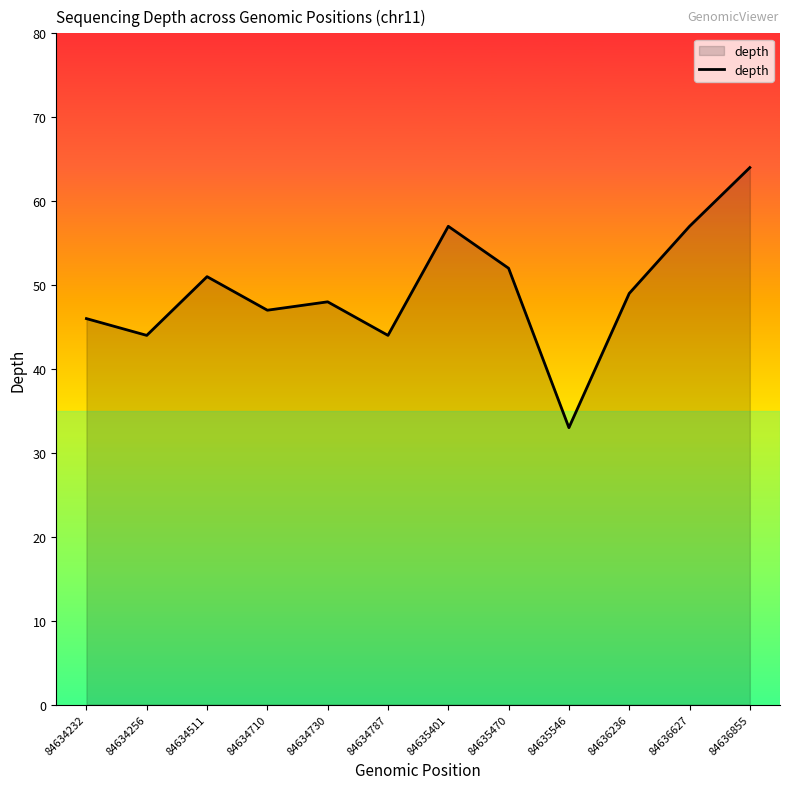

Reading right to left, list all the values displayed in this chart.

84636855=64	84636627=57	84636236=49	84635546=33	84635470=52	84635401=57	84634787=44	84634730=48	84634710=47	84634511=51	84634256=44	84634232=46